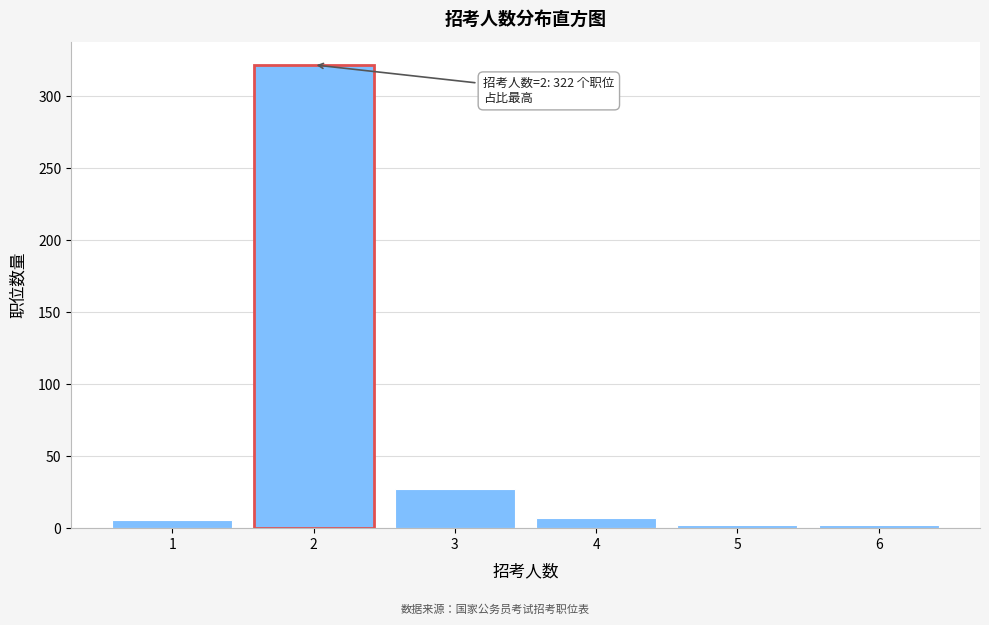

What is the average value?

61